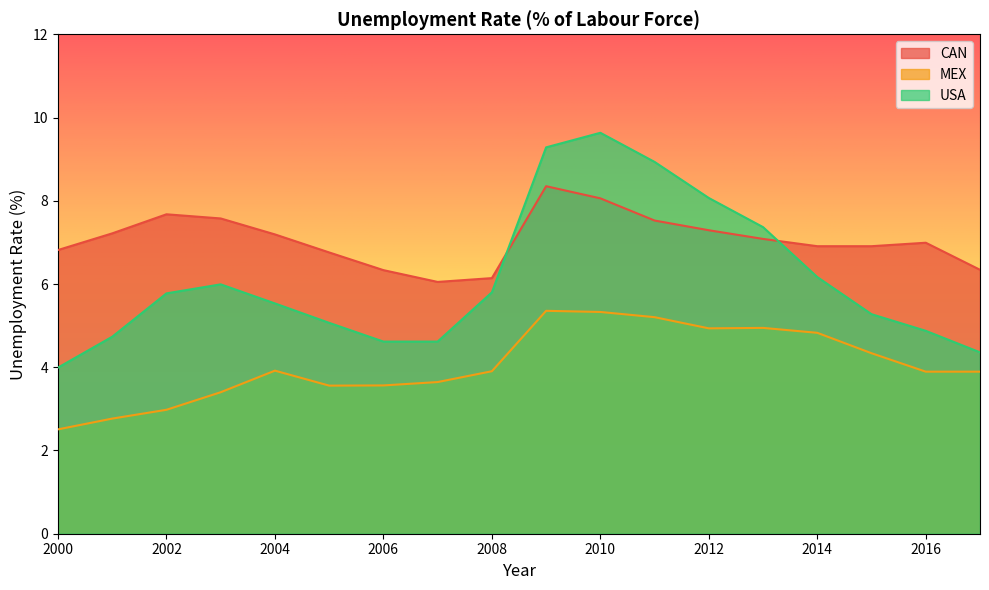

Is the value of USA at 2014 greater than the value of CAN at 2013?

No